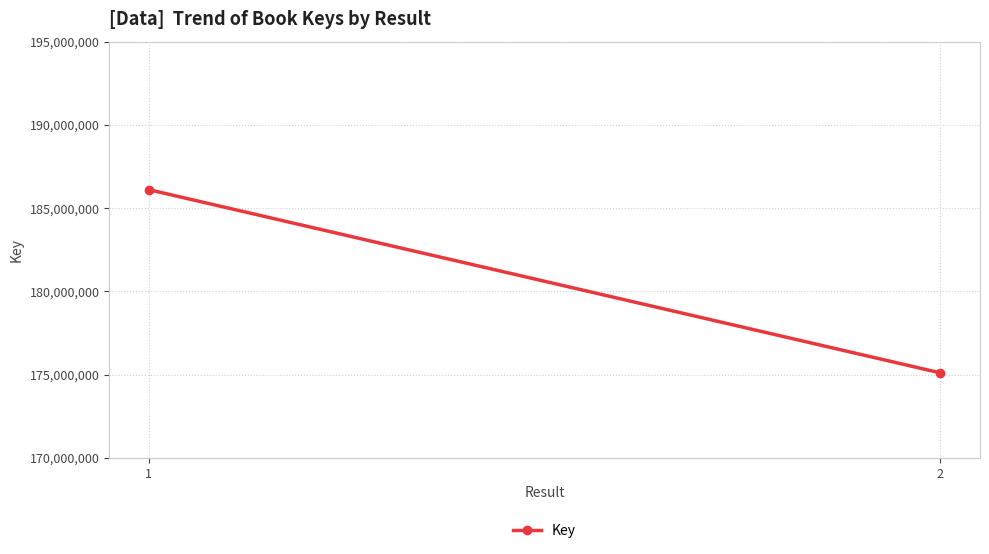

What is the value of the 1st point from the left?

186106701